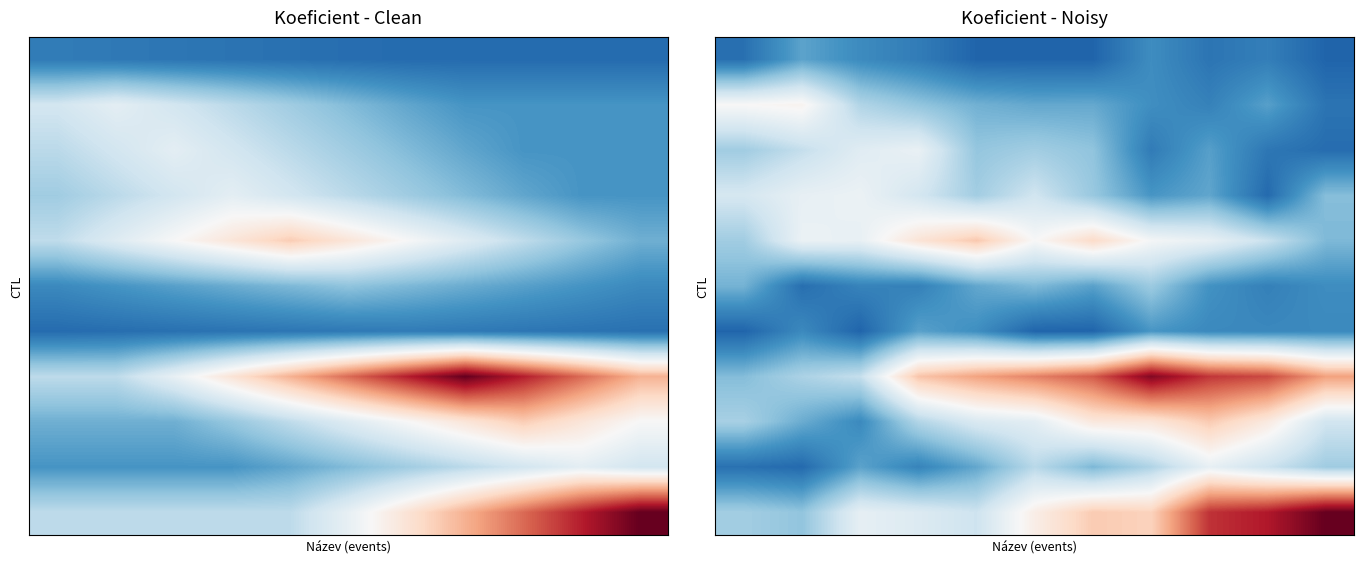

At how many categories does at least one series exceed 16?

2